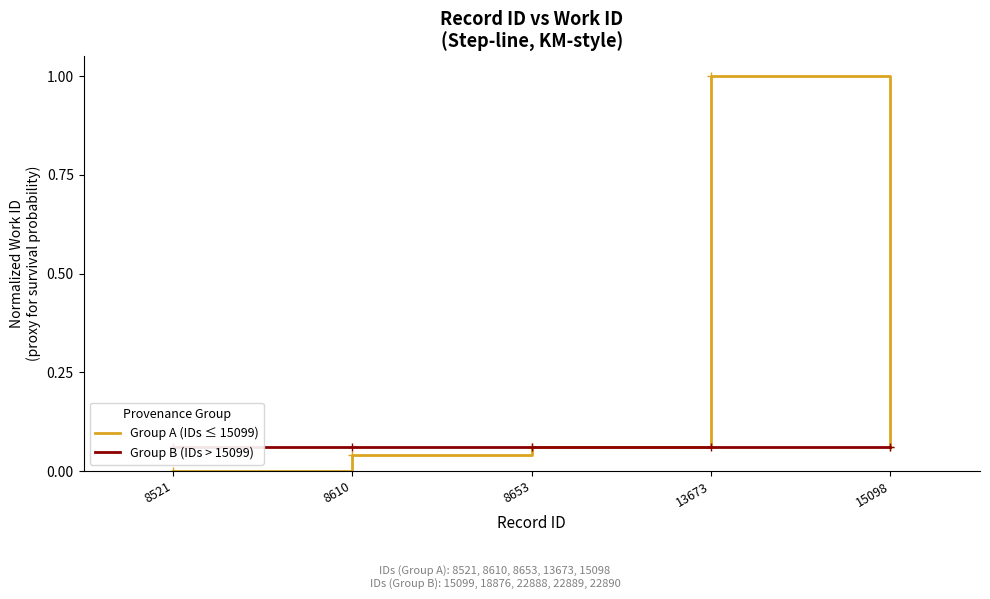

At how many categories does at least one series exceed 0?

5